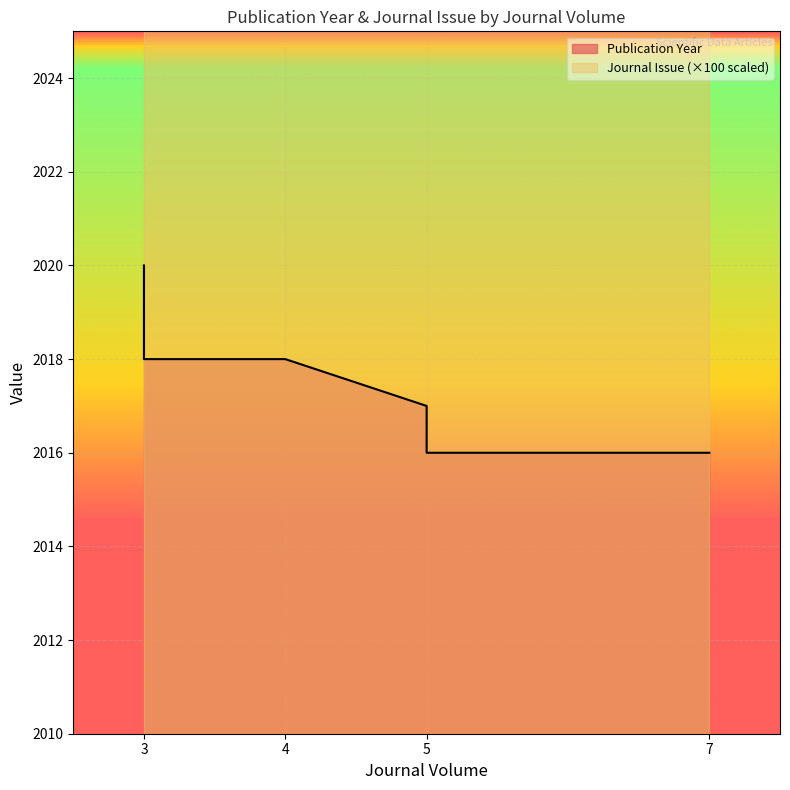

Count the values in the range 2016 to 2018.

5